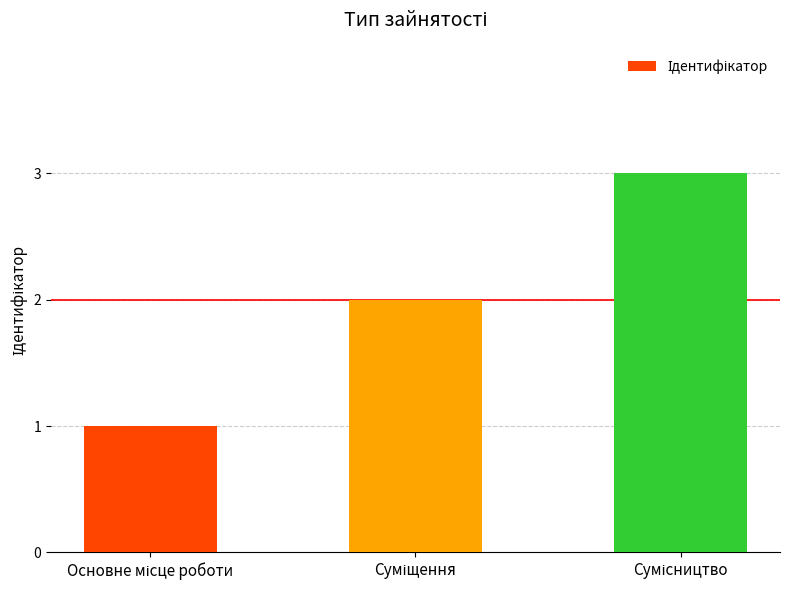

What is the greatest value displayed?

3